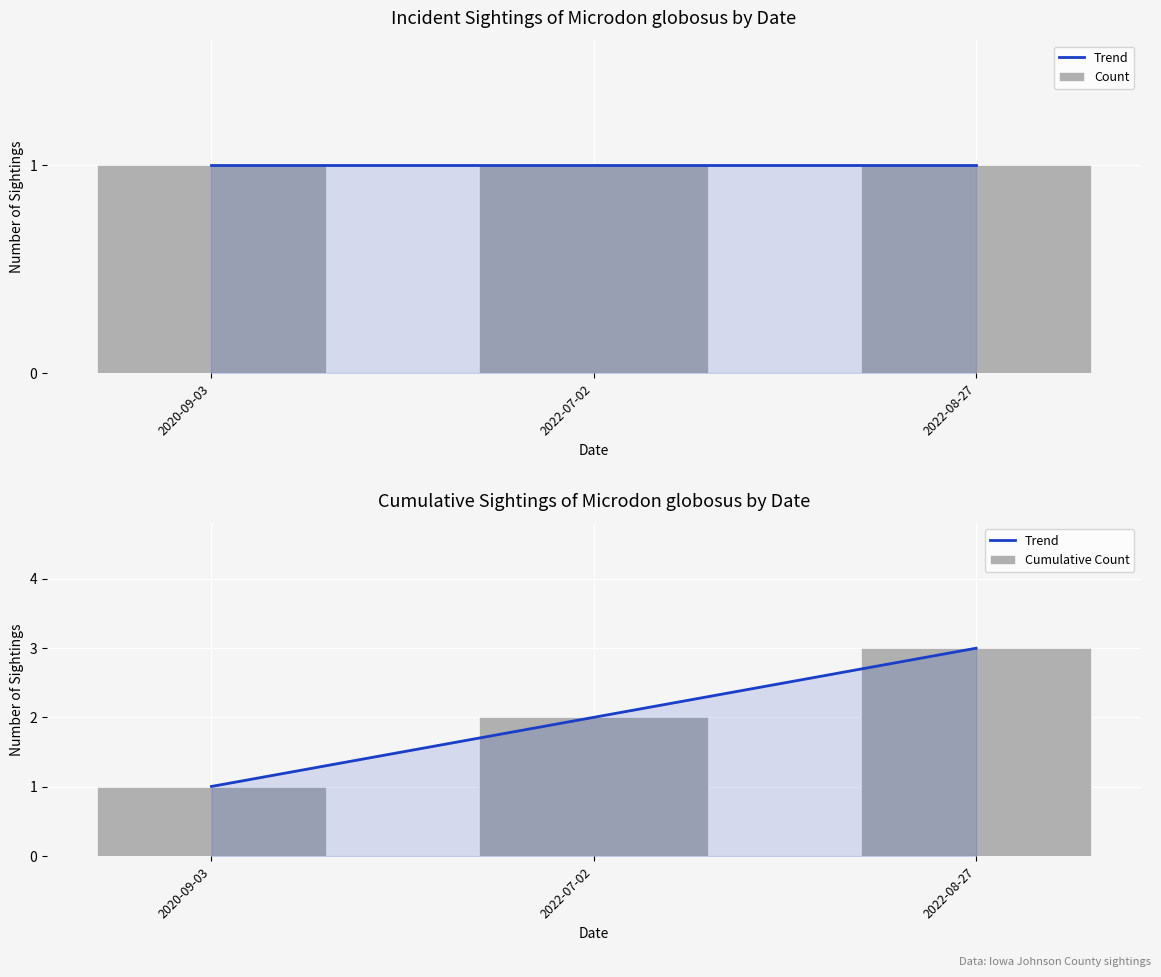

Reading left to right, transcribe all the data shown in this chart.

Trend: 2020-09-03=1.0	2022-07-02=2.0	2022-08-27=3.0
Count: 2020-09-03=1.0	2022-07-02=1.0	2022-08-27=1.0
Cumulative Count: 2020-09-03=1.0	2022-07-02=2.0	2022-08-27=3.0